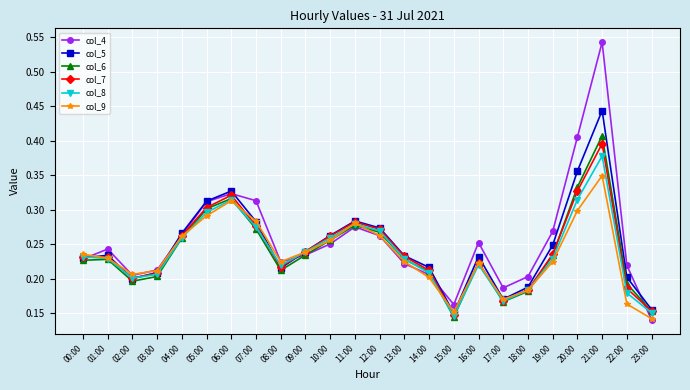

Which series has the largest range (max minus min)?

col_4